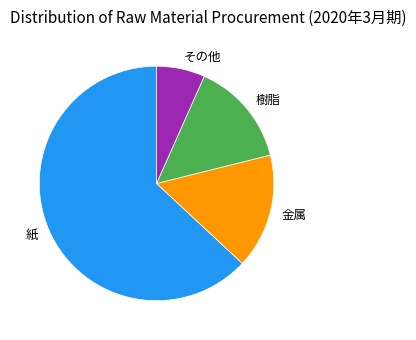

Is the sum of 紙 and 樹脂 greater than half?

Yes